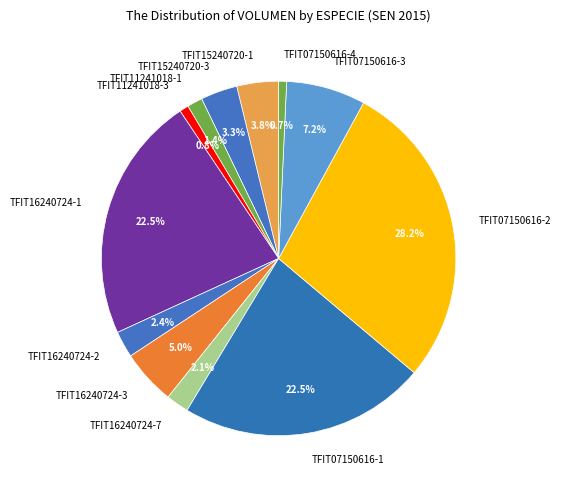

True or false: TFIT15240720-3 accounts for 3% of the total.

True